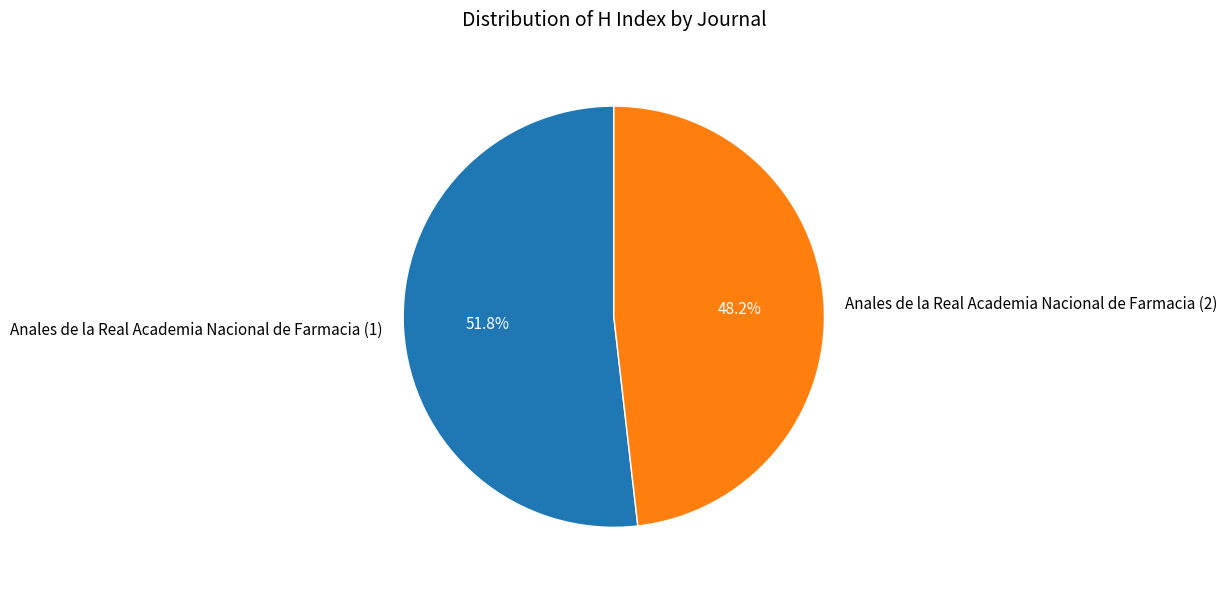

Is the sum of Anales de la Real Academia Nacional de Farmacia (1) and Anales de la Real Academia Nacional de Farmacia (2) greater than half?

Yes